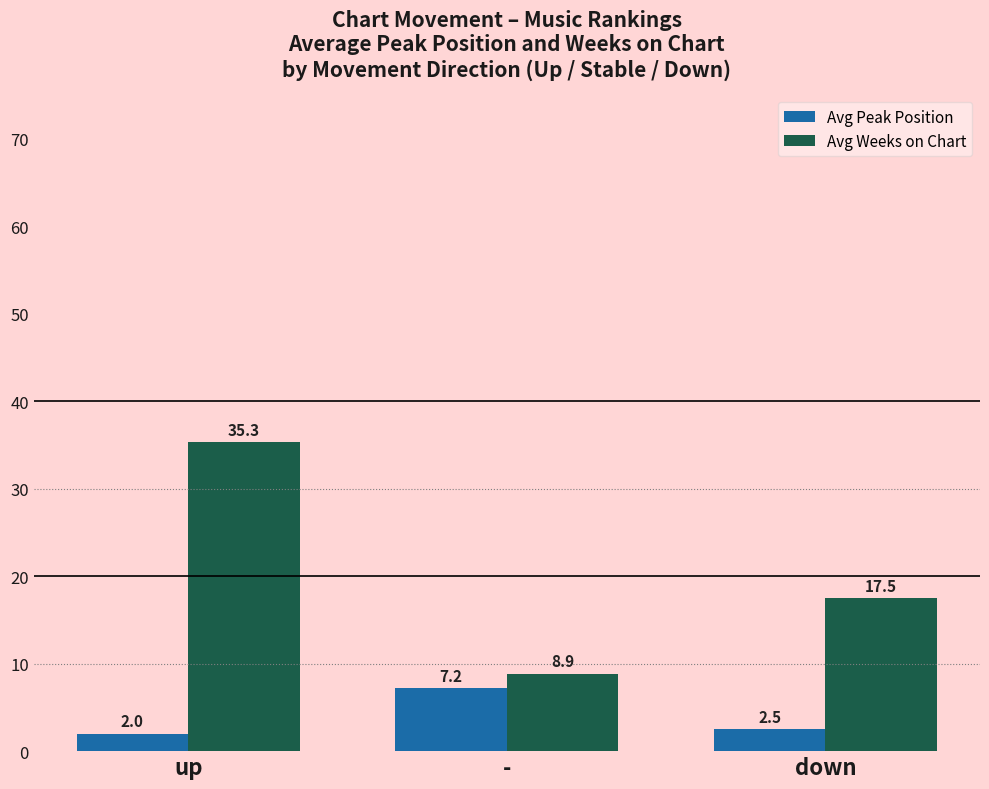

Rank the categories by Avg Peak Position value from lowest to highest.

up, down, -